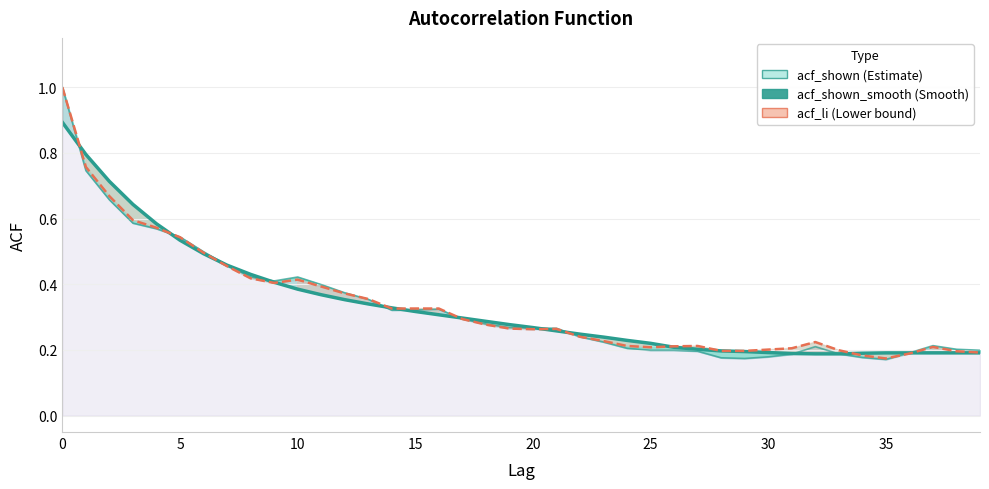

Rank the series by their average value, from lowest to highest.

acf_shown, acf_shown_smooth, acf_li